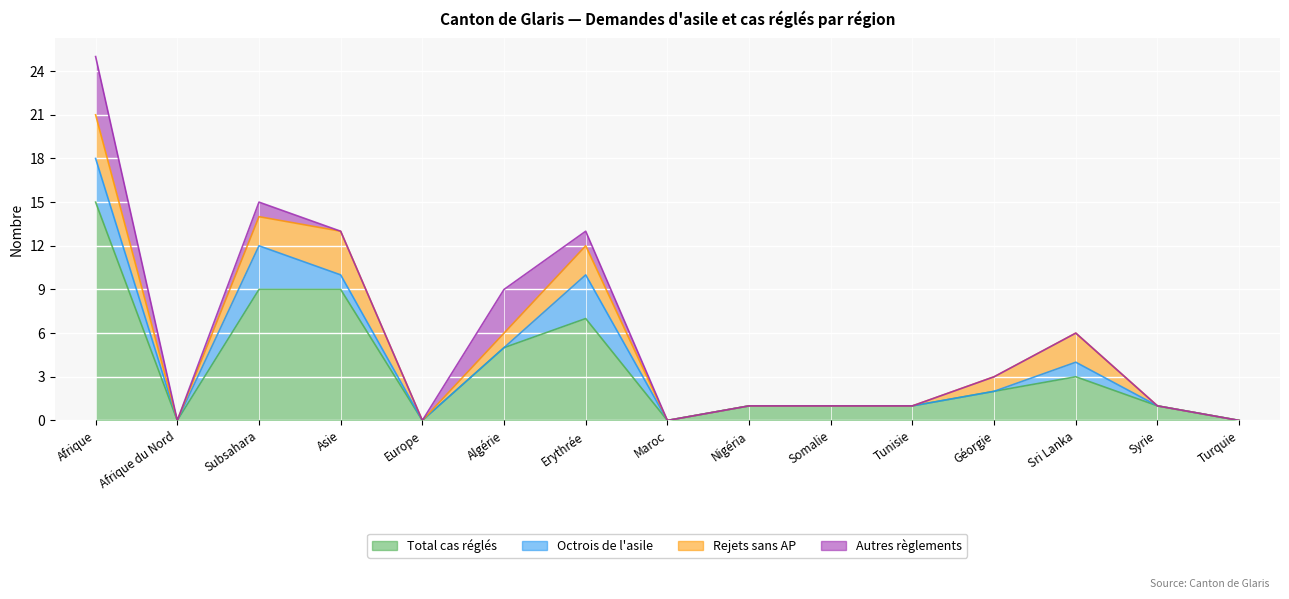

What is the difference between the maximum and second lowest values in the Rejets sans AP series?

3